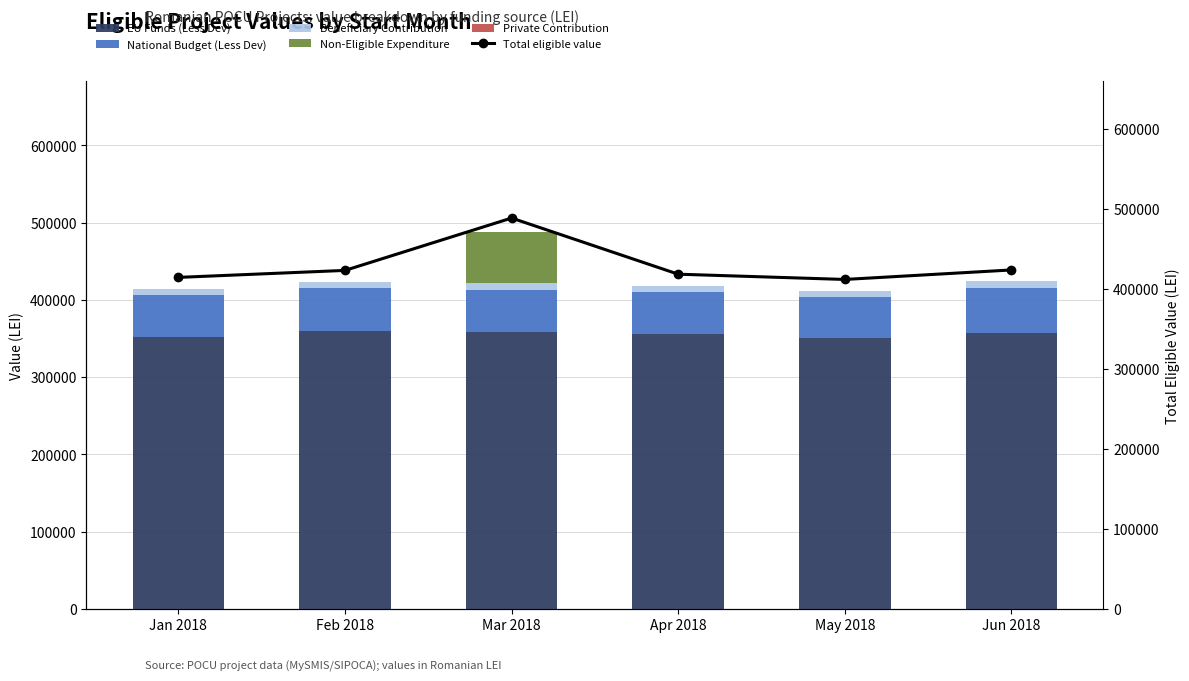

Is the value of EU Funds (Less Dev) at Jun 2018 greater than the value of National Budget (Less Dev) at Apr 2018?

Yes